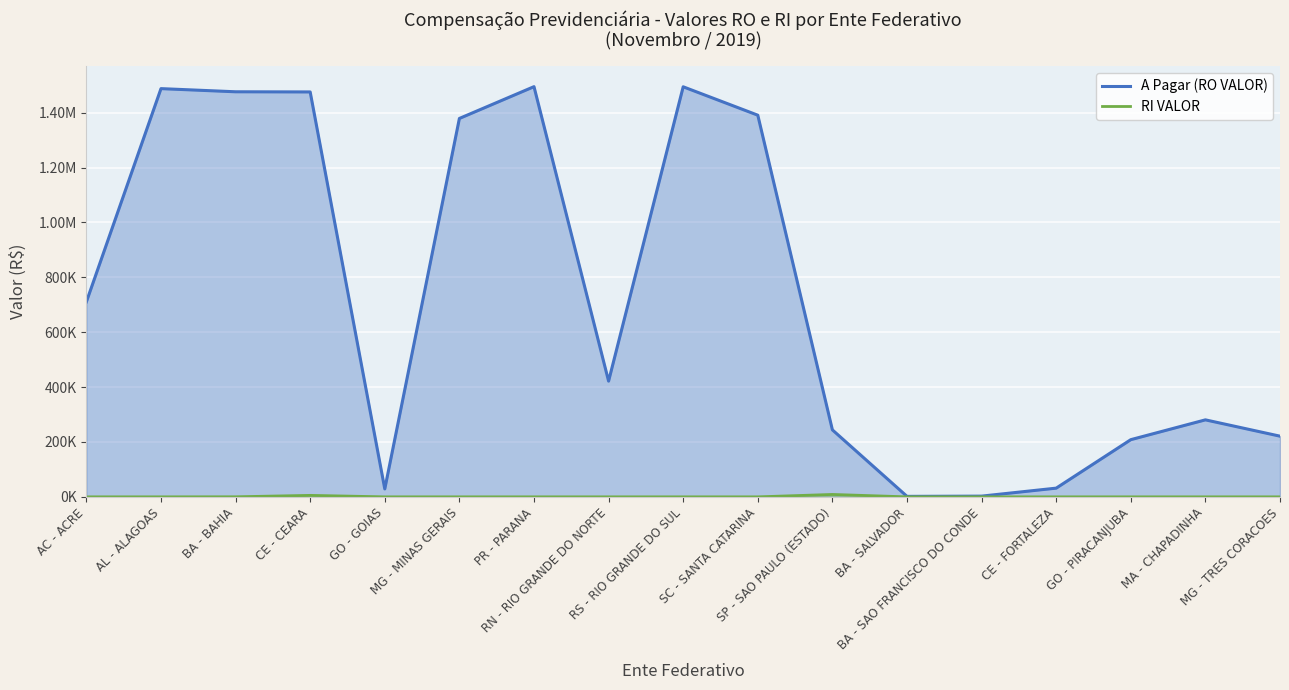

Reading left to right, transcribe all the data shown in this chart.

A Pagar (RO VALOR): AC - ACRE=710538.6	AL - ALAGOAS=1487553.1	BA - BAHIA=1476055.2	CE - CEARA=1475477.6	GO - GOIAS=28853.5	MG - MINAS GERAIS=1378860.7	PR - PARANA=1494730.4	RN - RIO GRANDE DO NORTE=421716.8	RS - RIO GRANDE DO SUL=1494237.5	SC - SANTA CATARINA=1390775.4	SP - SAO PAULO (ESTADO)=244084.0	BA - SALVADOR=1787.5	BA - SAO FRANCISCO DO CONDE=2666.3	CE - FORTALEZA=31759.3	GO - PIRACANJUBA=208414.7	MA - CHAPADINHA=280590.3	MG - TRES CORACOES=221129.9
RI VALOR: AC - ACRE=0.0	AL - ALAGOAS=0.0	BA - BAHIA=208.0	CE - CEARA=5418.2	GO - GOIAS=0.0	MG - MINAS GERAIS=0.0	PR - PARANA=0.0	RN - RIO GRANDE DO NORTE=0.0	RS - RIO GRANDE DO SUL=0.0	SC - SANTA CATARINA=0.0	SP - SAO PAULO (ESTADO)=8793.6	BA - SALVADOR=0.0	BA - SAO FRANCISCO DO CONDE=0.0	CE - FORTALEZA=0.0	GO - PIRACANJUBA=0.0	MA - CHAPADINHA=0.0	MG - TRES CORACOES=0.0